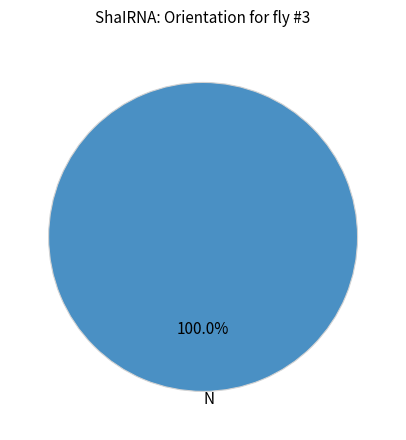

How many segments does this pie chart have?

1